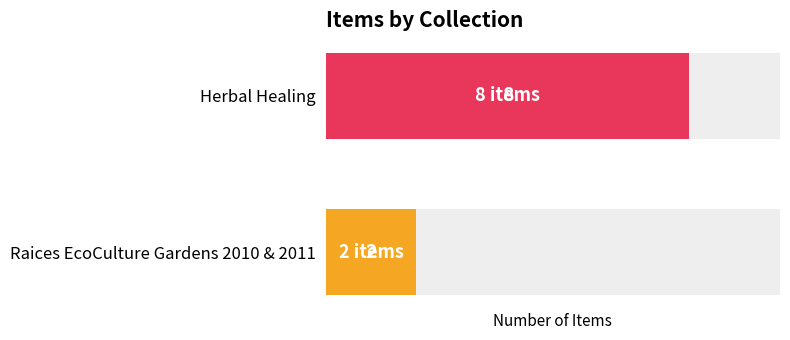

How many values are between 2 and 8?

2